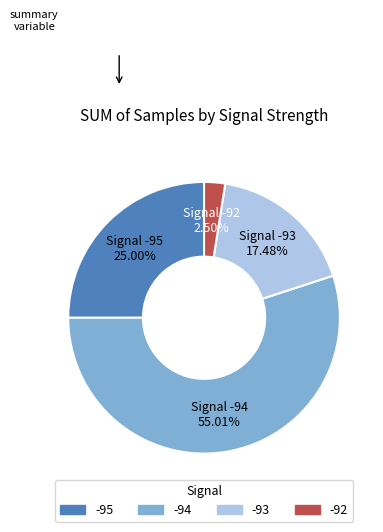

Is there a majority slice in this chart?

Yes